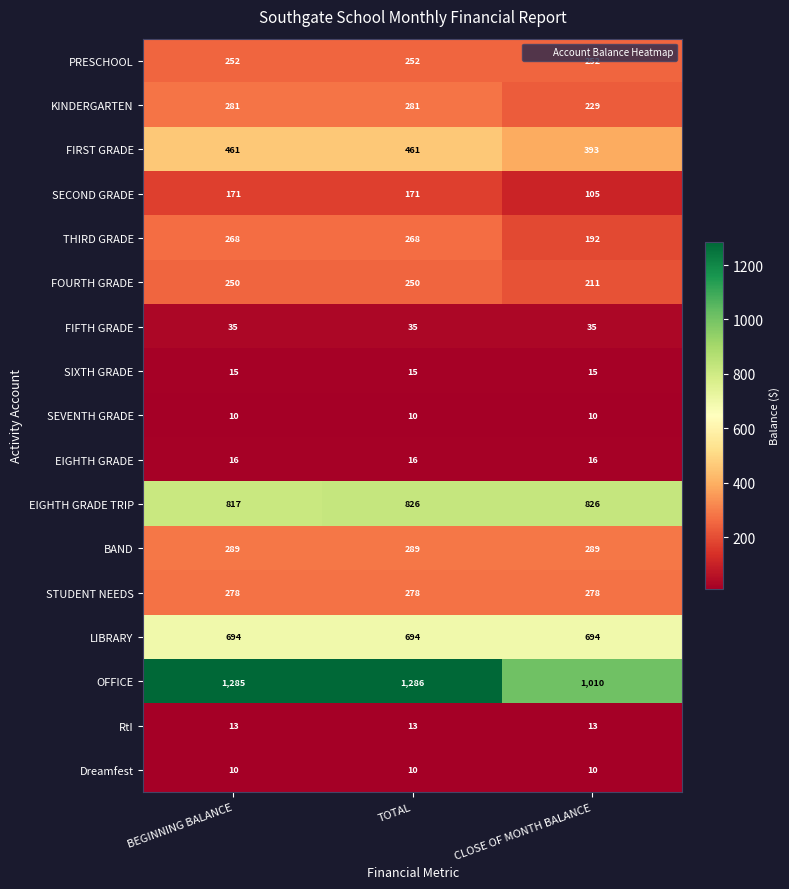

The value of SEVENTH GRADE at CLOSE OF MONTH BALANCE is 3. True or false?

False